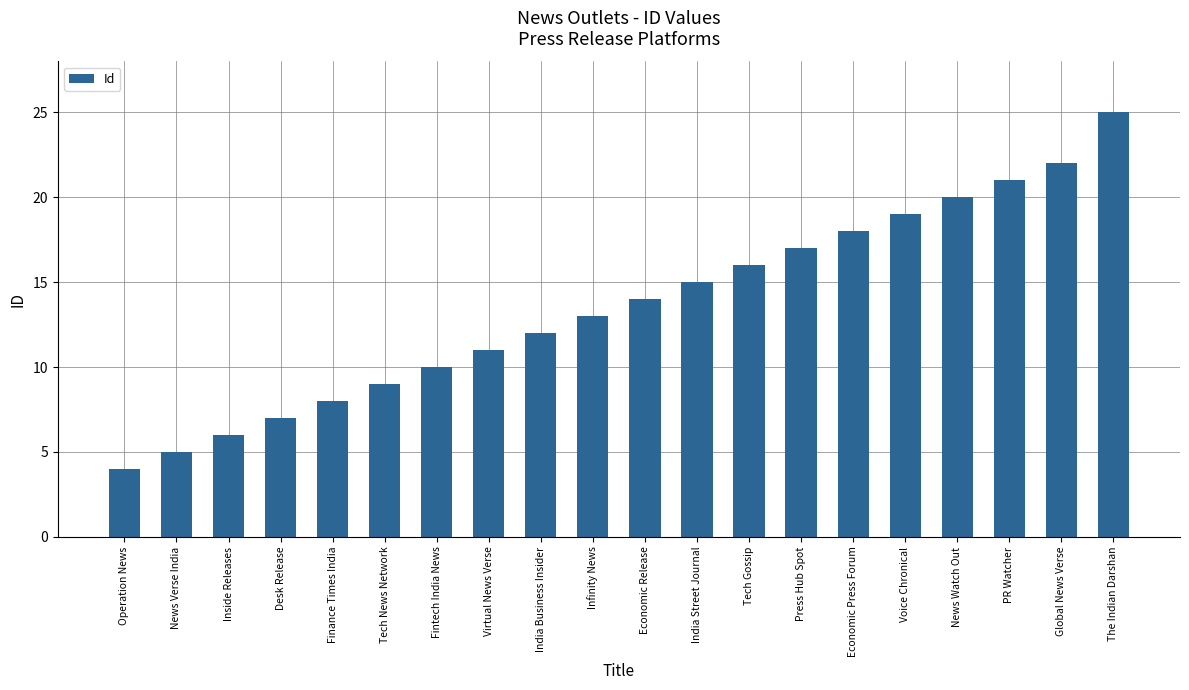

The value at PR Watcher is 29. True or false?

False